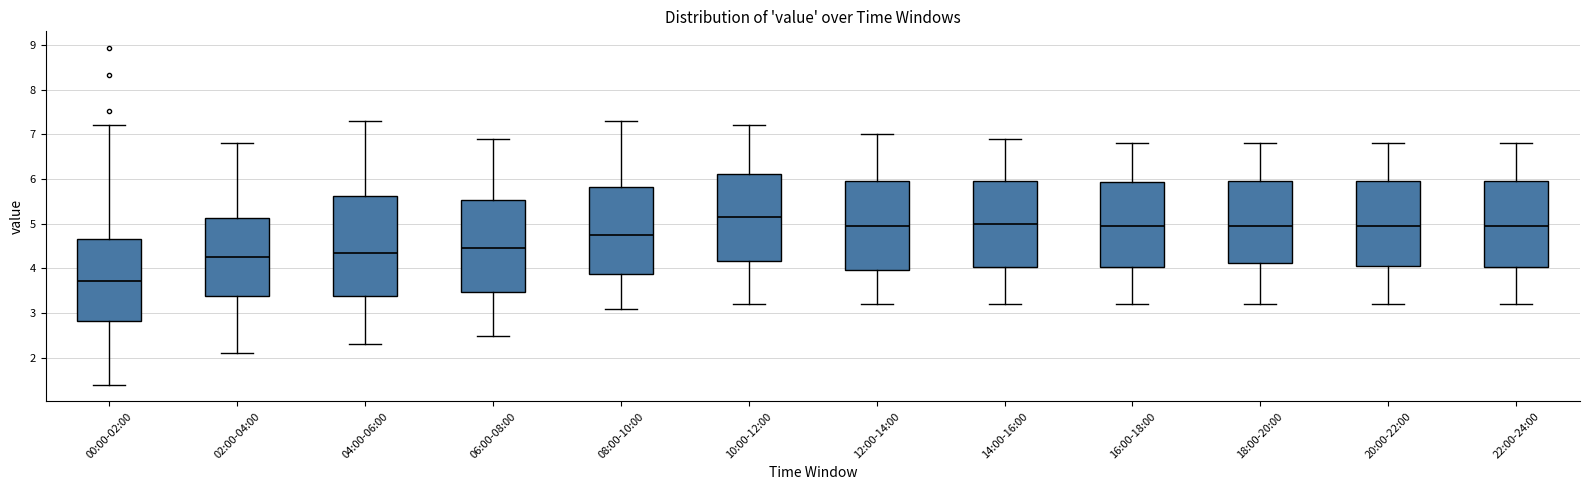

Which box's median line is the highest?

10:00-12:00